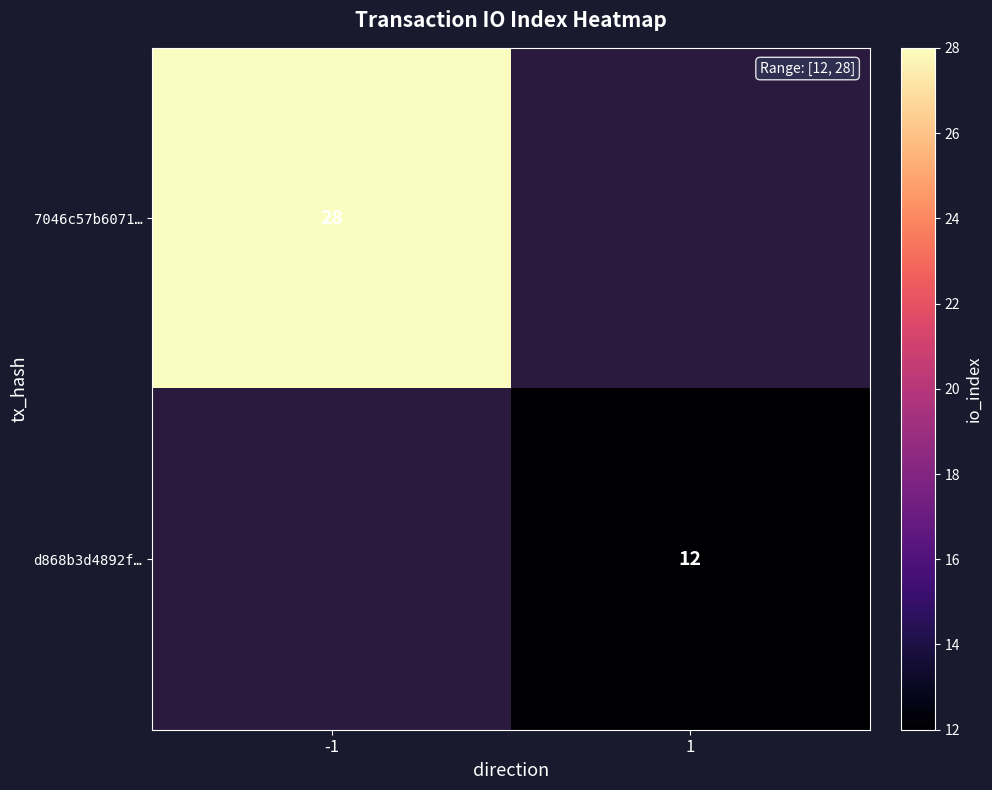

What is the greatest value displayed?

28.0